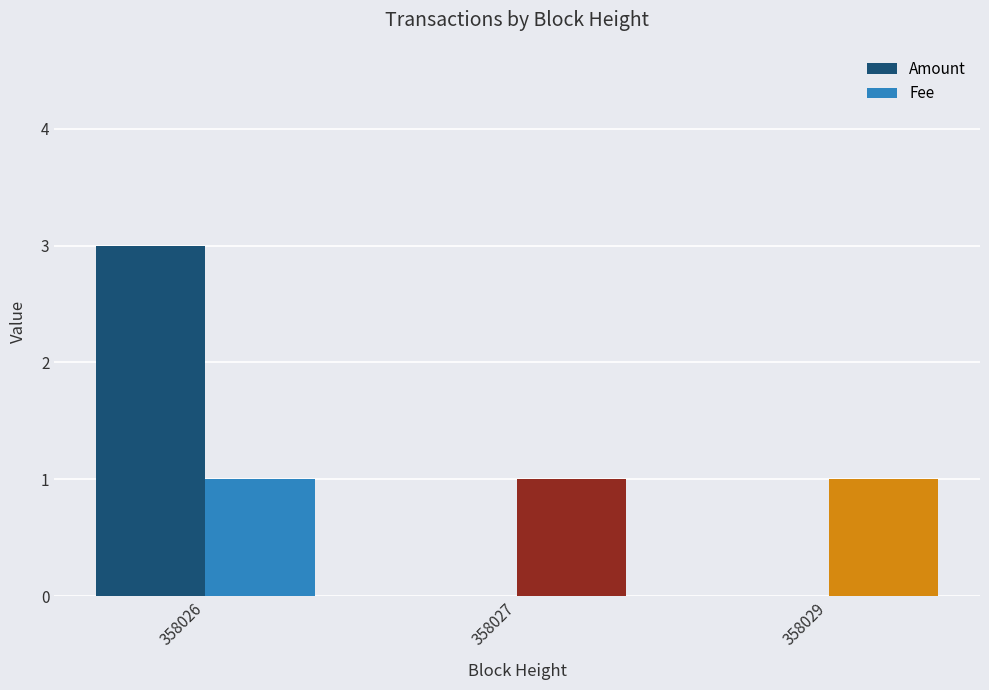

What are all the series names shown in the legend?

Amount, Fee